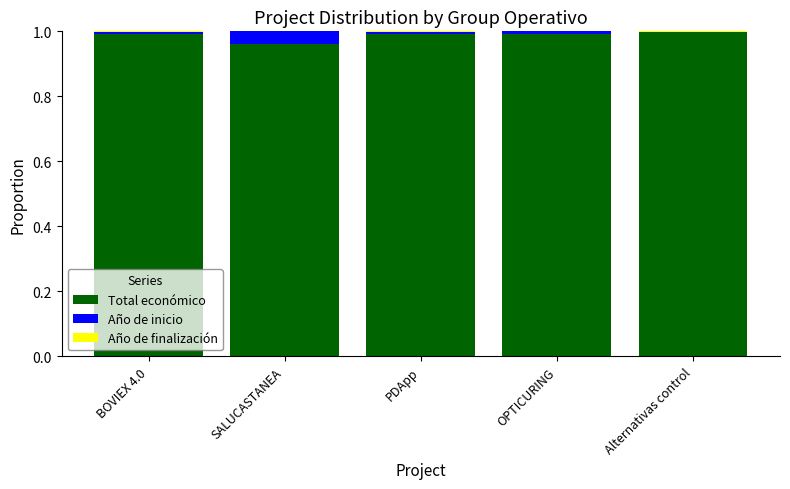

The value of Total económico at PDApp is 1.0. True or false?

True